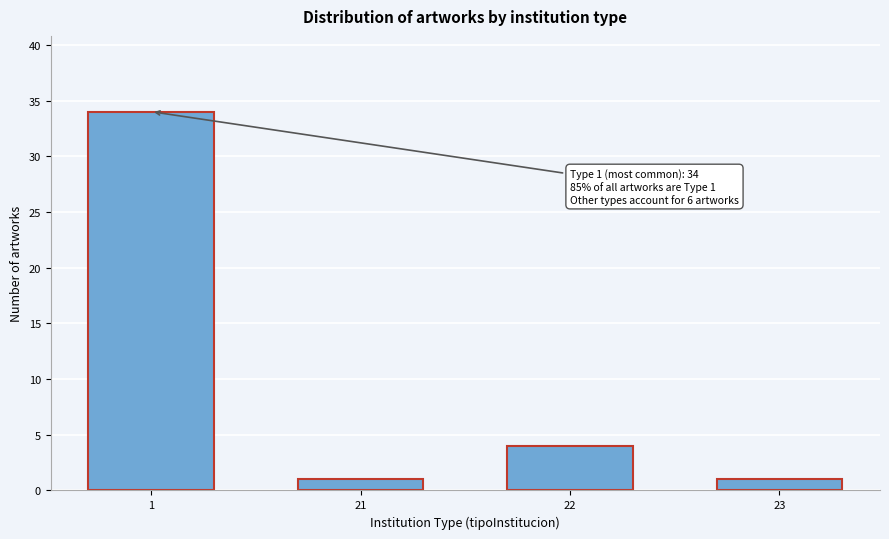

Reading left to right, what are all the values shown in this chart?

34	1	4	1